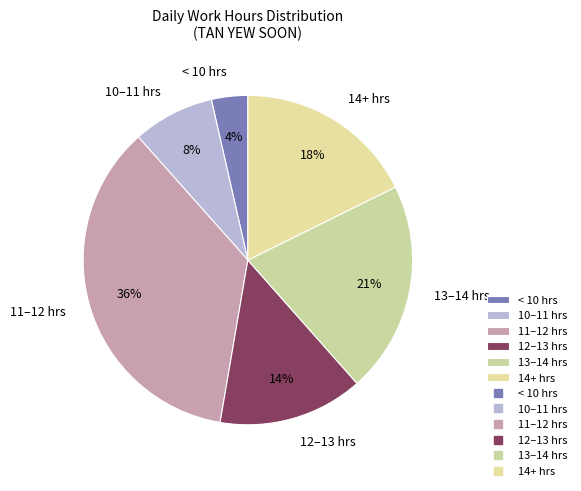

What percentage is the < 10 hrs slice, to the nearest percent?

4%